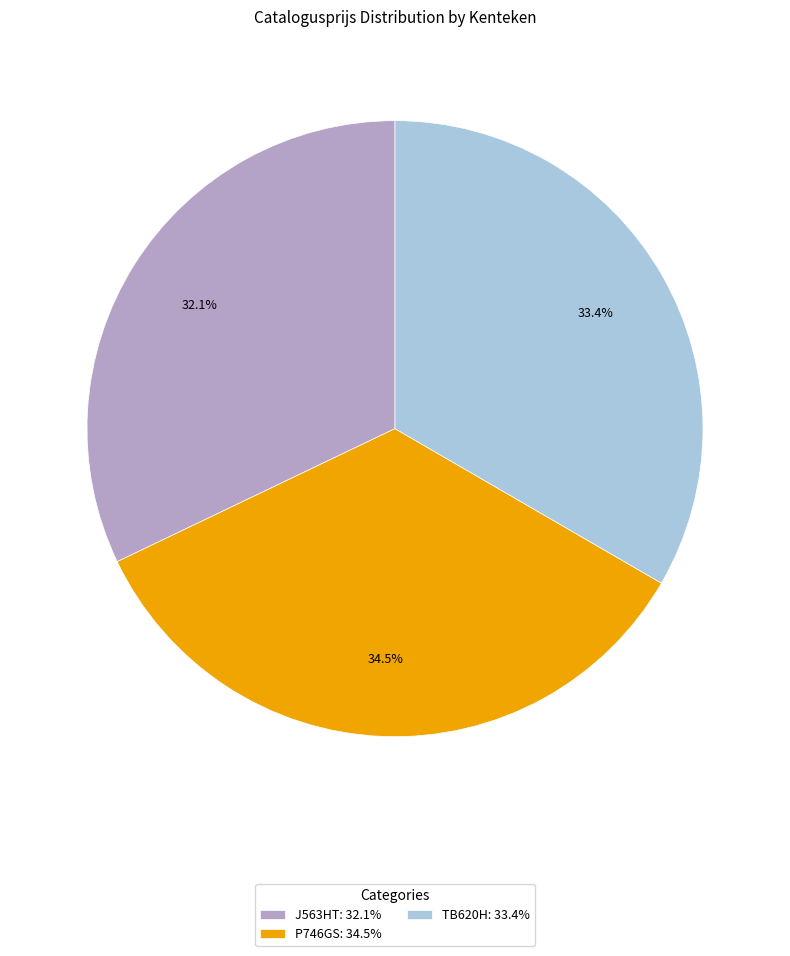

Do P746GS and J563HT together represent more than half of the pie?

Yes